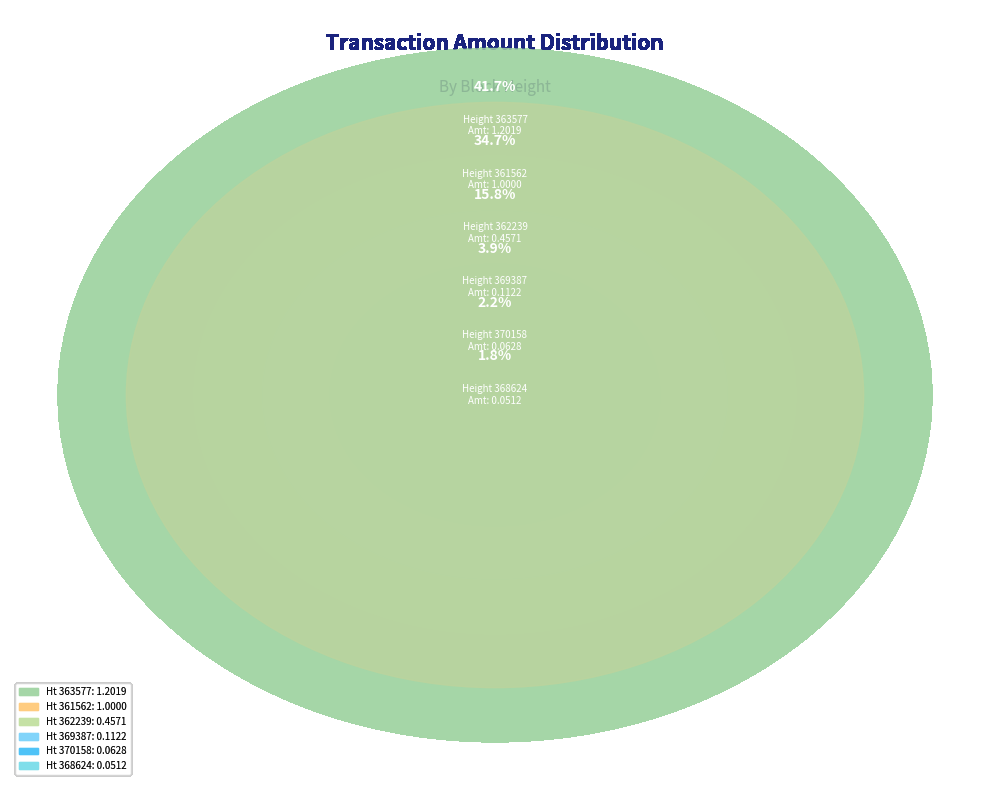

Is 361579 the majority of the pie?

No